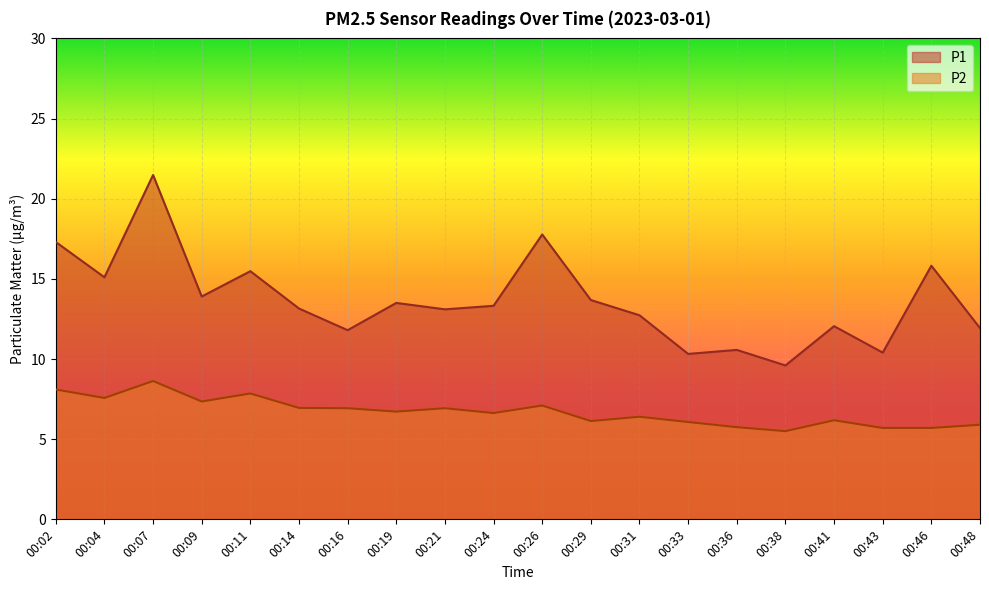

What is the sum of all P1 values?

273.0